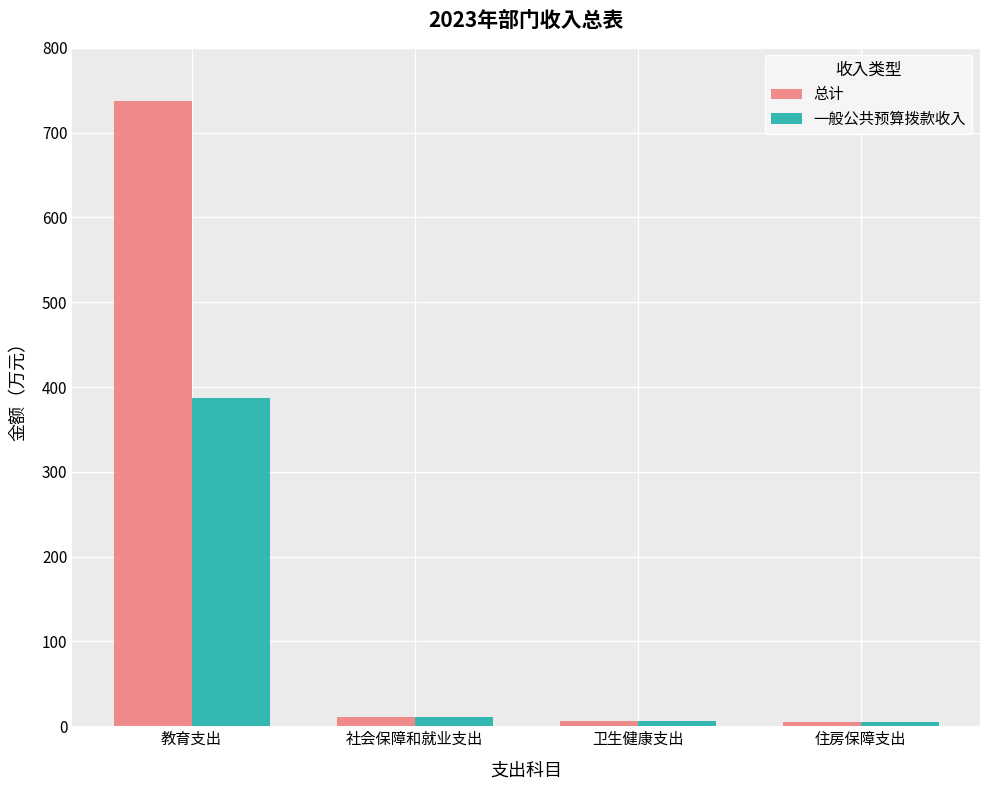

How many values in the 一般公共预算拨款收入 series exceed 11?

2